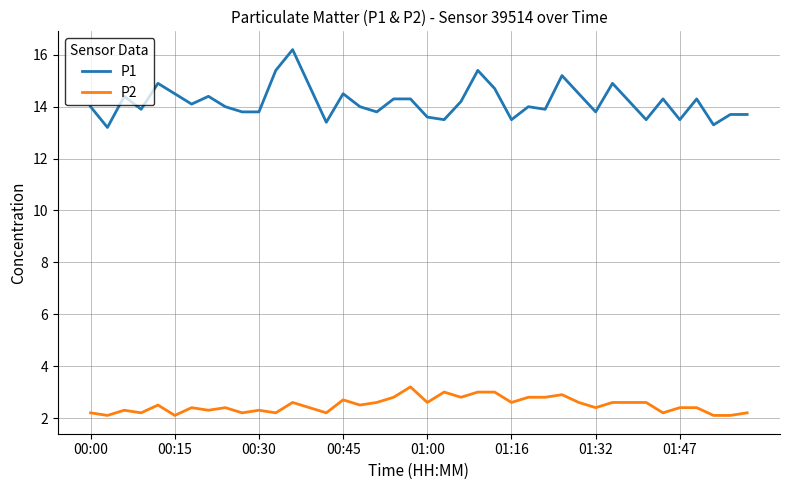

Which series has the largest total across all categories?

P1